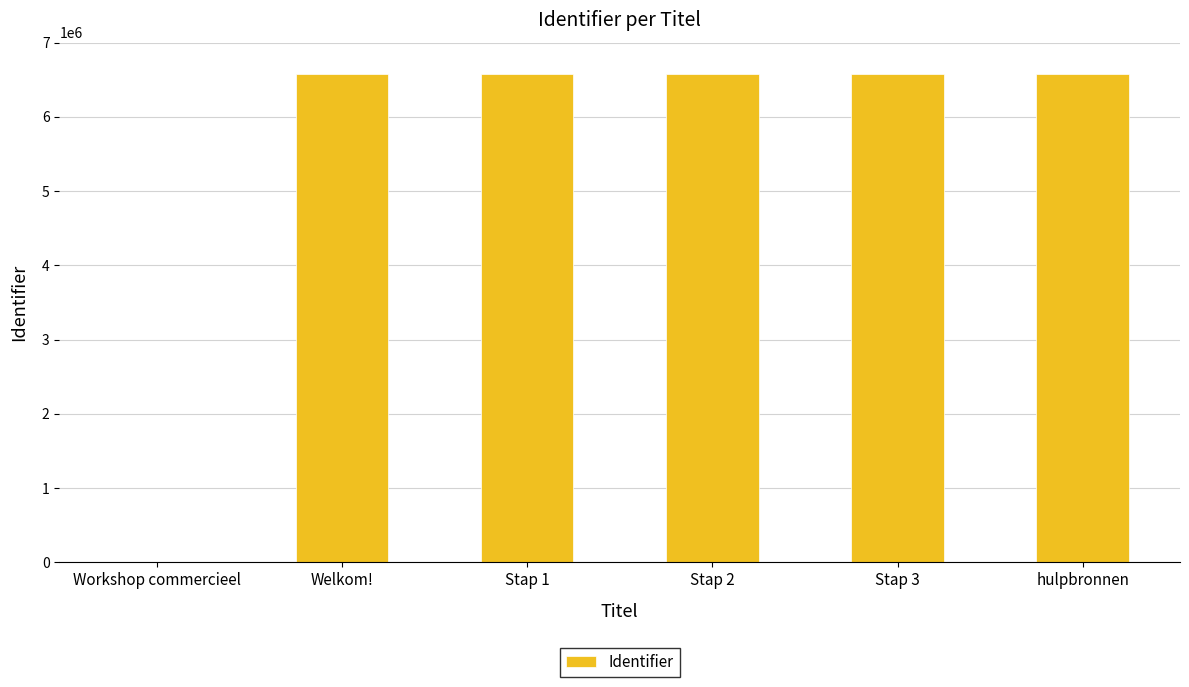

The value at hulpbronnen is 6579632. True or false?

True